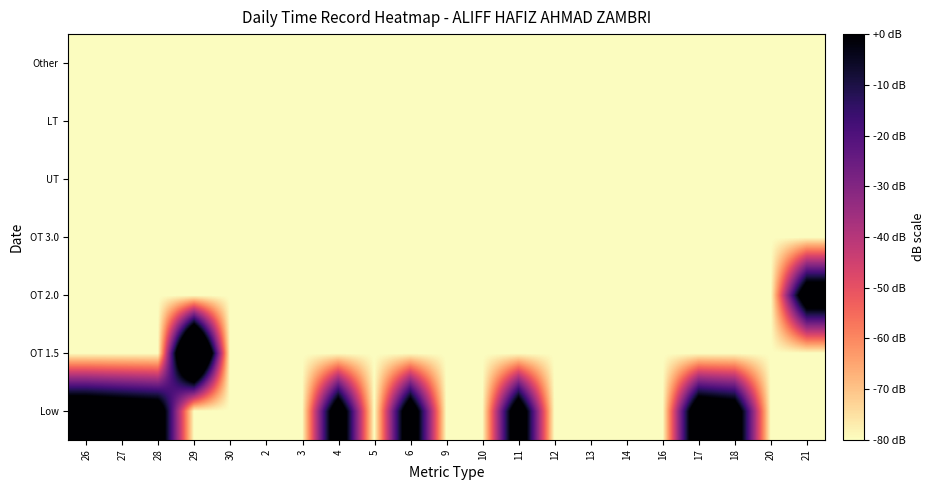

What is the smallest value displayed?

-80.0